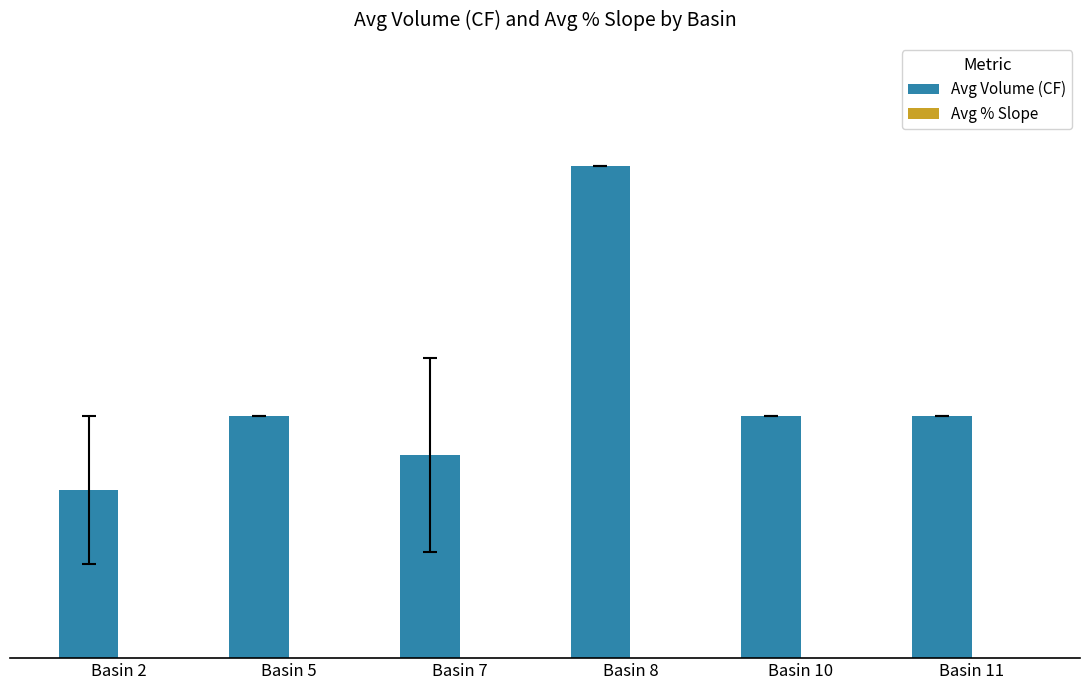

Does the chart contain stacked bars?

No